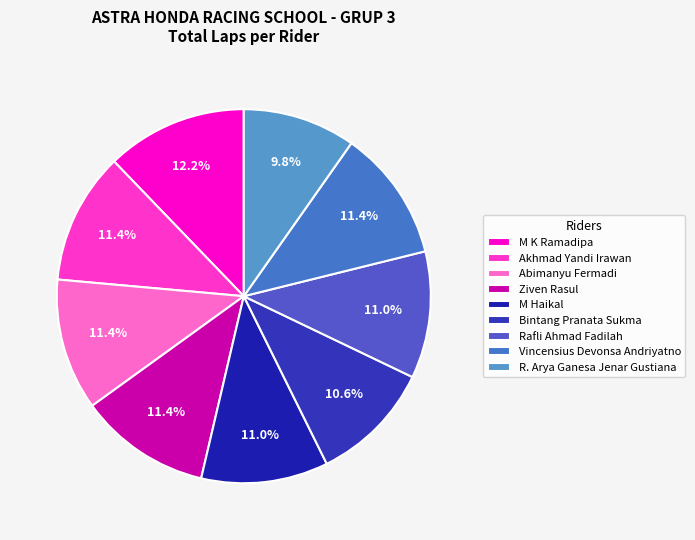

Does Bintang Pranata Sukma account for over 50% of the chart?

No